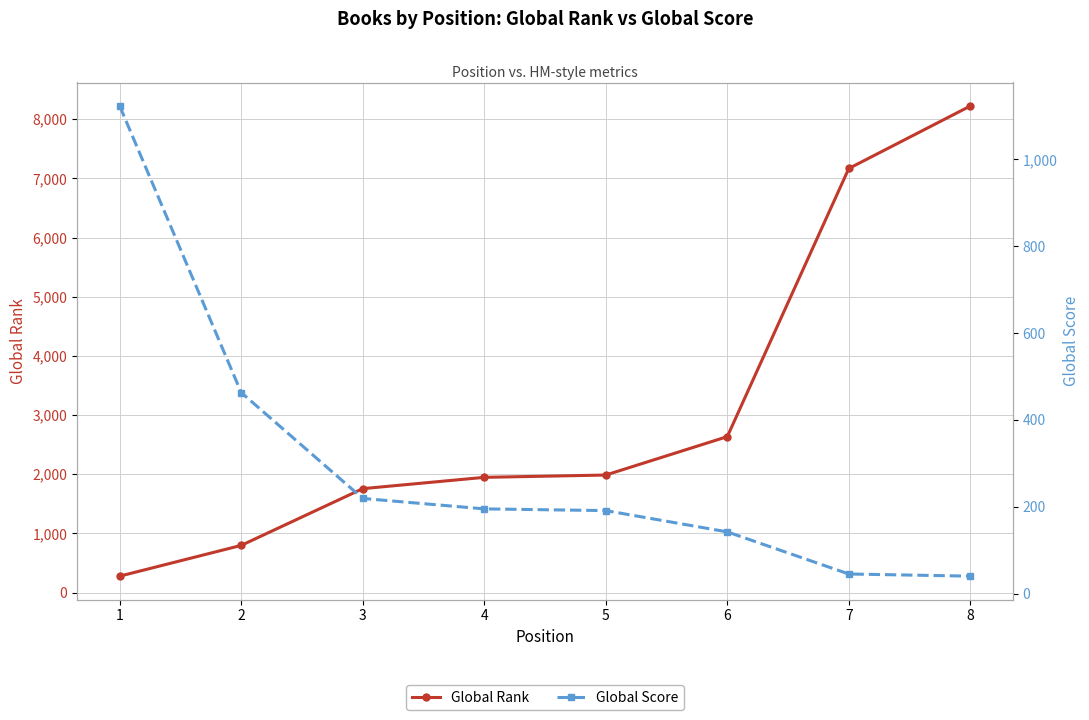

What is the sum of the Global Score values at 6 and 4?

337